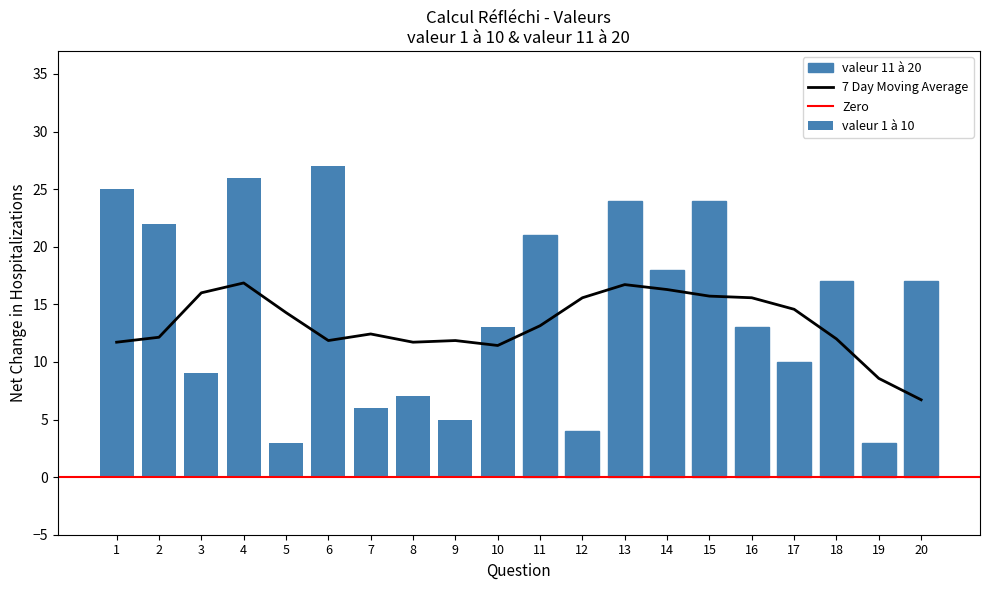

What is the highest value of the 7 Day Moving Average series?

16.9